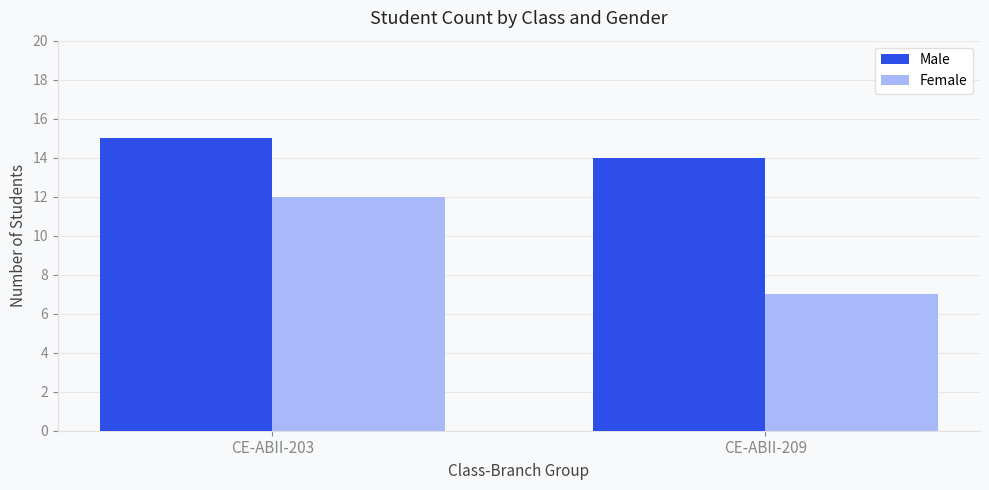

Which series has the largest total across all categories?

Male